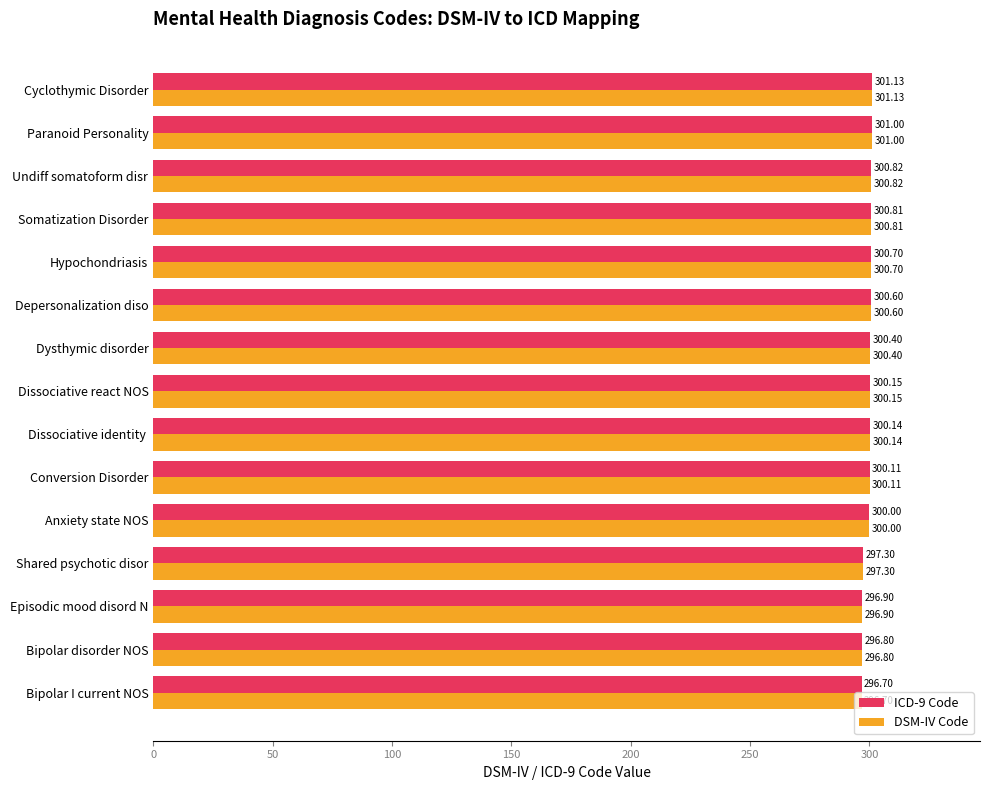

Where is DSM-IV Code nearest to the value 298?

Shared psychotic disor